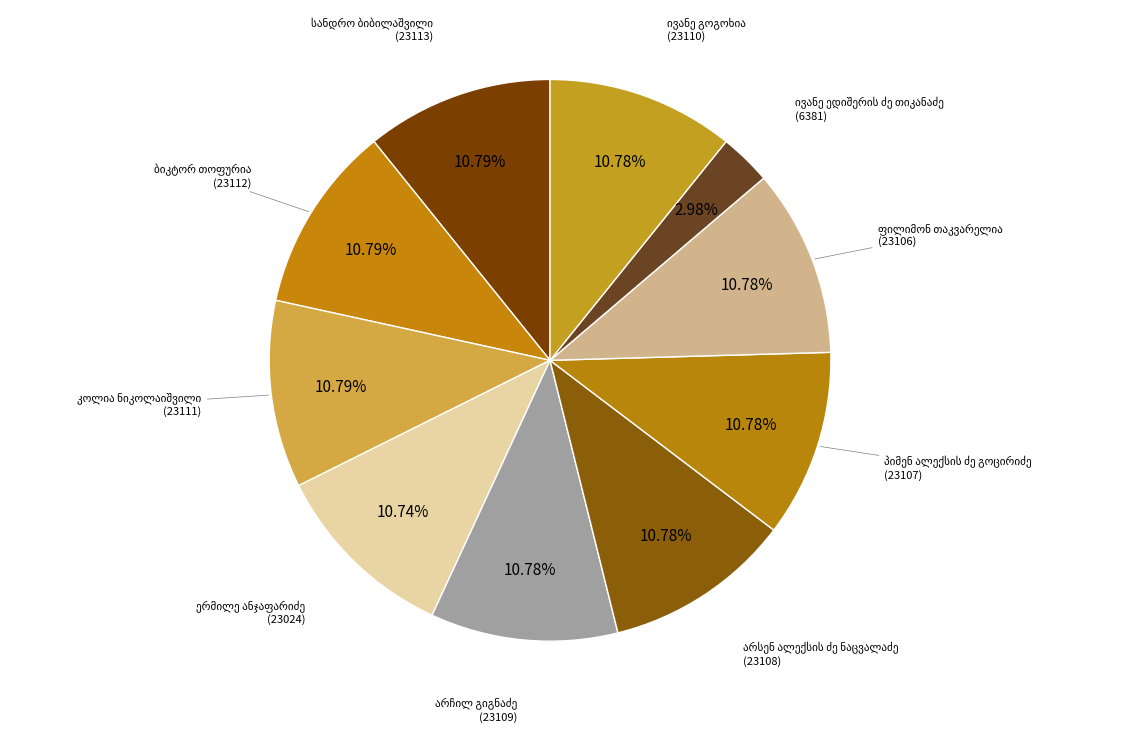

Combined, what portion of the pie is ივანე გოგოხია and პიმენ ალექსის ძე გოცირიძე?

21.6%